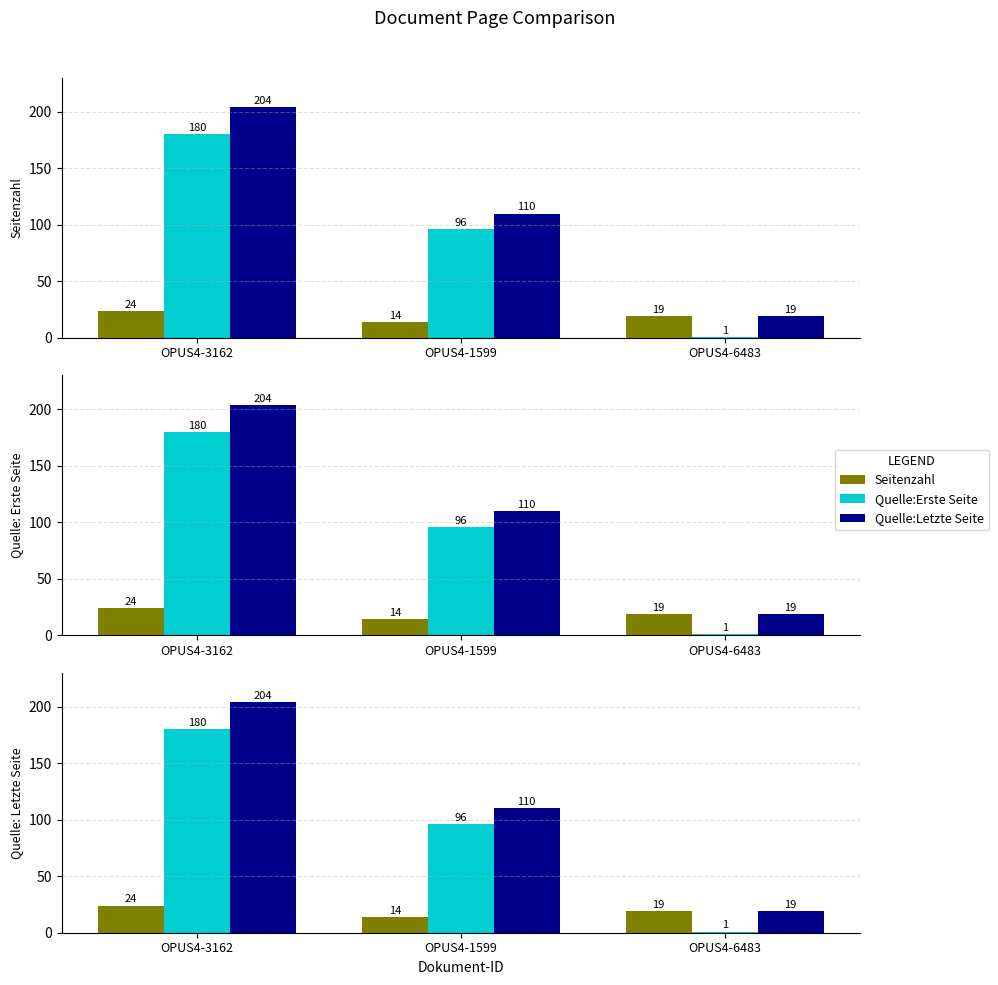

Which series has the largest range (max minus min)?

Quelle:Letzte Seite